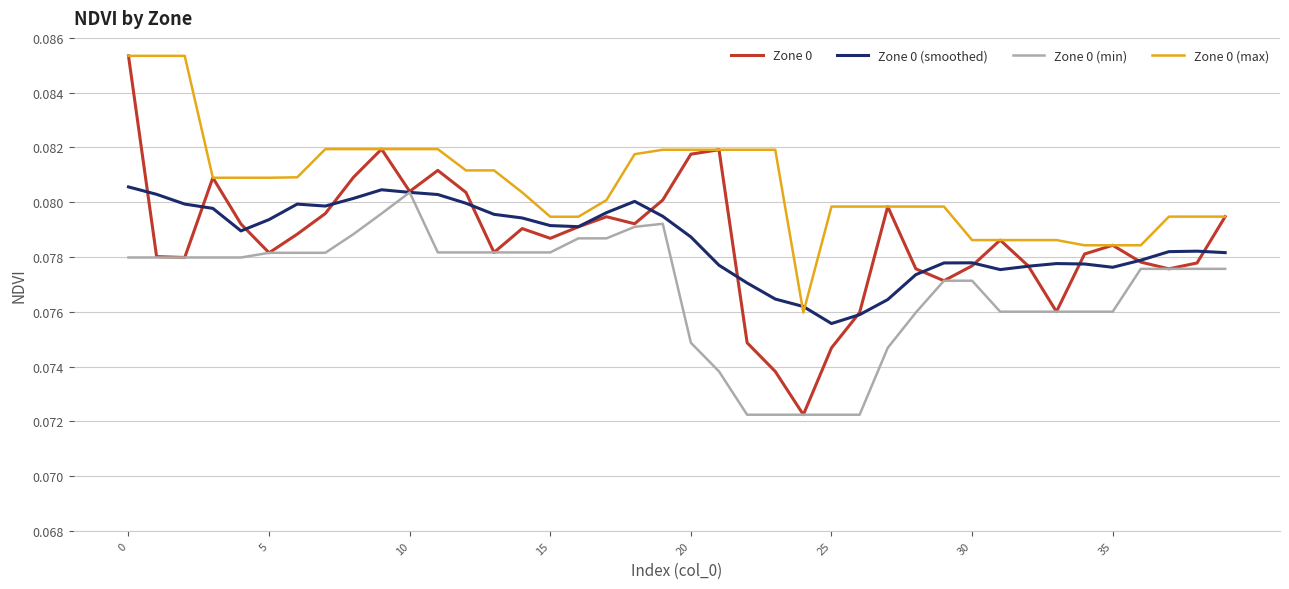

Does the chart have visible grid lines?

Yes